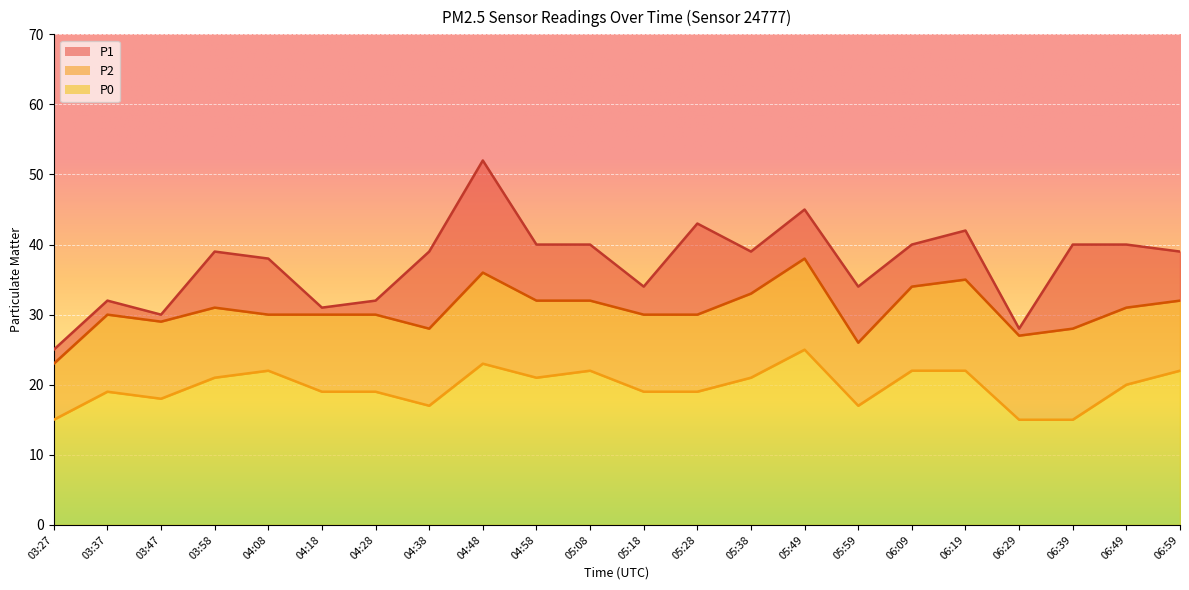

What is the sum of the P0 values at 06:49 and 06:39?

35